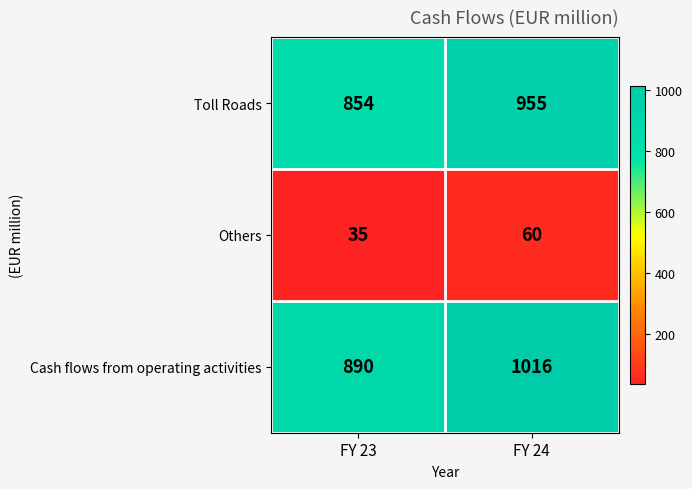

What value does the Cash flows from operating activities series have at FY 23?

890